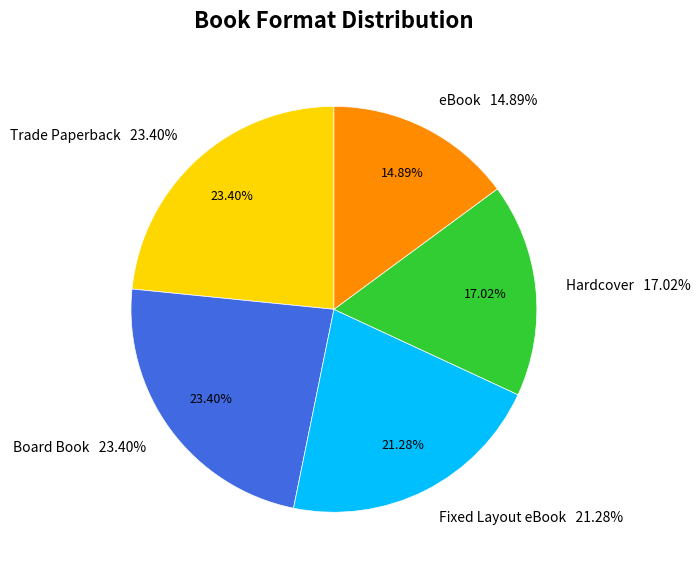

What percentage do Trade Paperback and Hardcover together represent?

40.4%